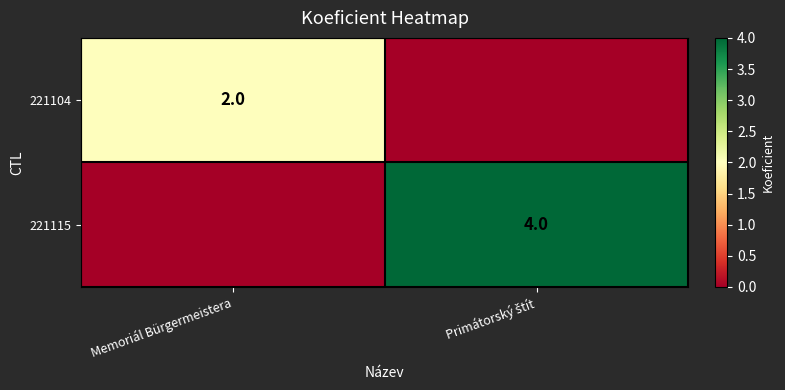

Is it true that 221104 equals 3 at Memoriál Bürgermeistera?

False